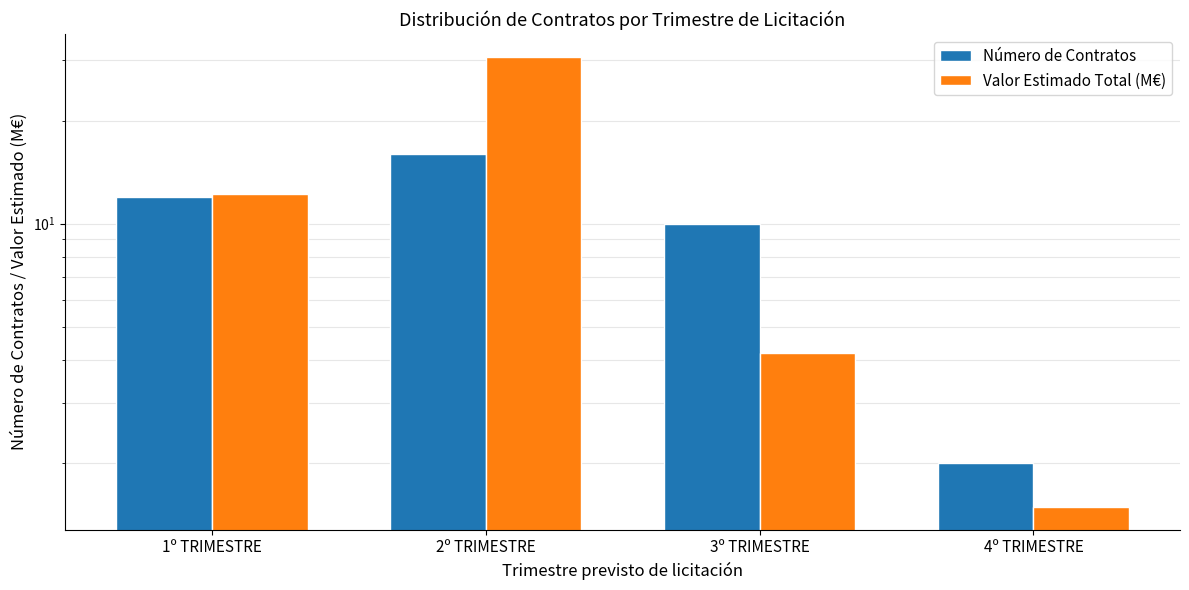

The Valor Estimado Total (M€) series shows 11.3 at 2º TRIMESTRE. True or false?

False